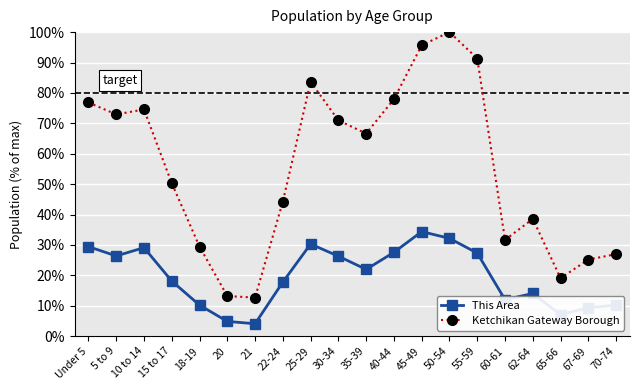

How many interior local valleys does the Ketchikan Gateway Borough series have?

5